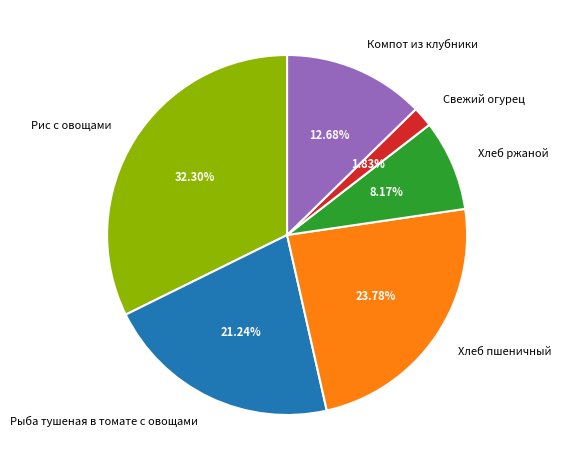

Which category has the smallest portion of the pie?

Свежий огурец